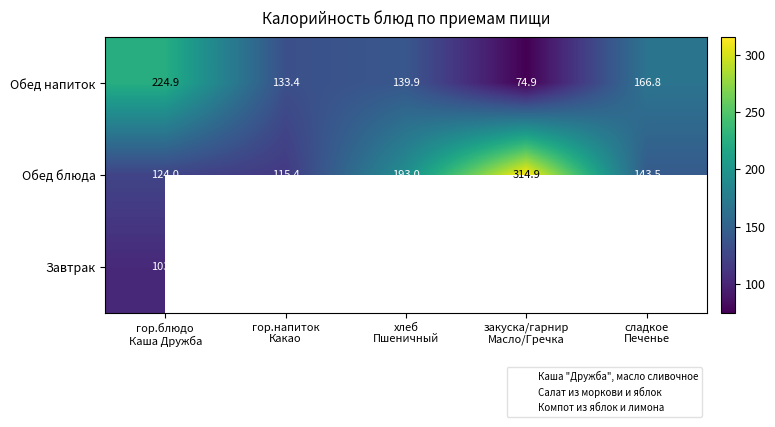

At which category does the chart reach its peak across all series?

закуска/гарнир
Масло/Гречка